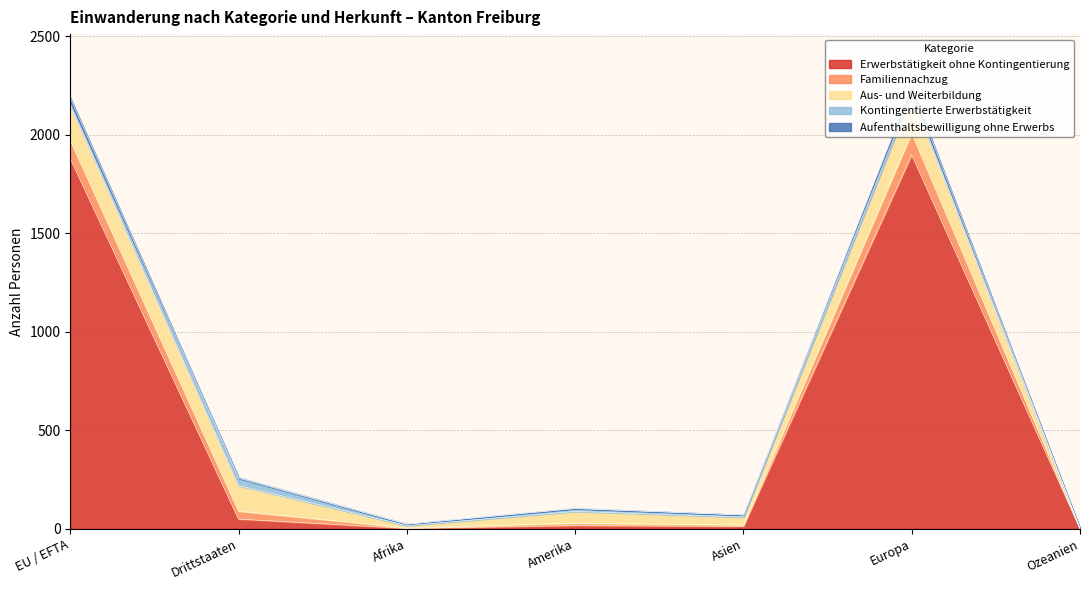

What is the average value of the Aufenthaltsbewilligung ohne Erwerbs series?

10